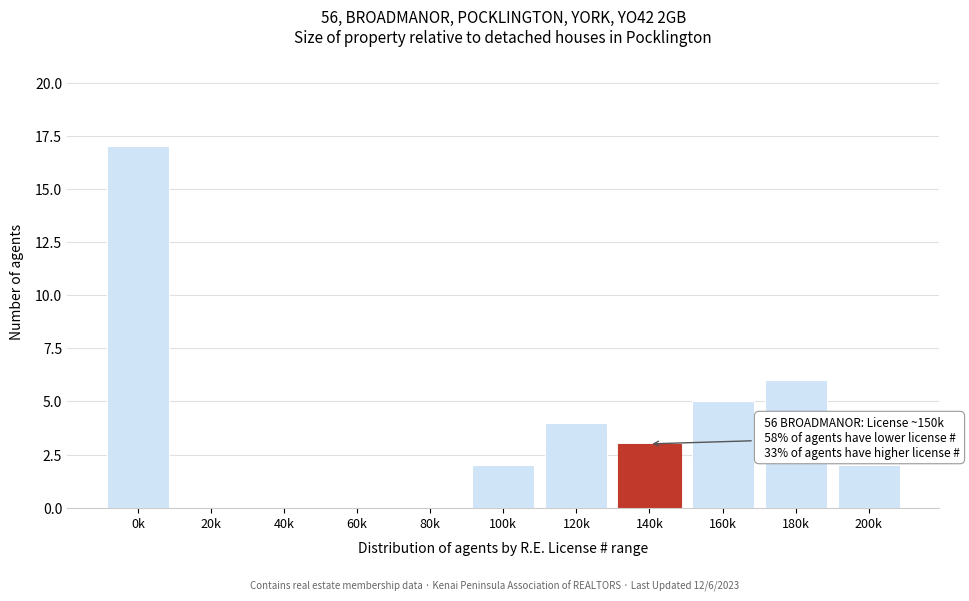

Reading right to left, list all the values displayed in this chart.

200k=2	180k=6	160k=5	140k=3	120k=4	100k=2	80k=0	60k=0	40k=0	20k=0	0k=17